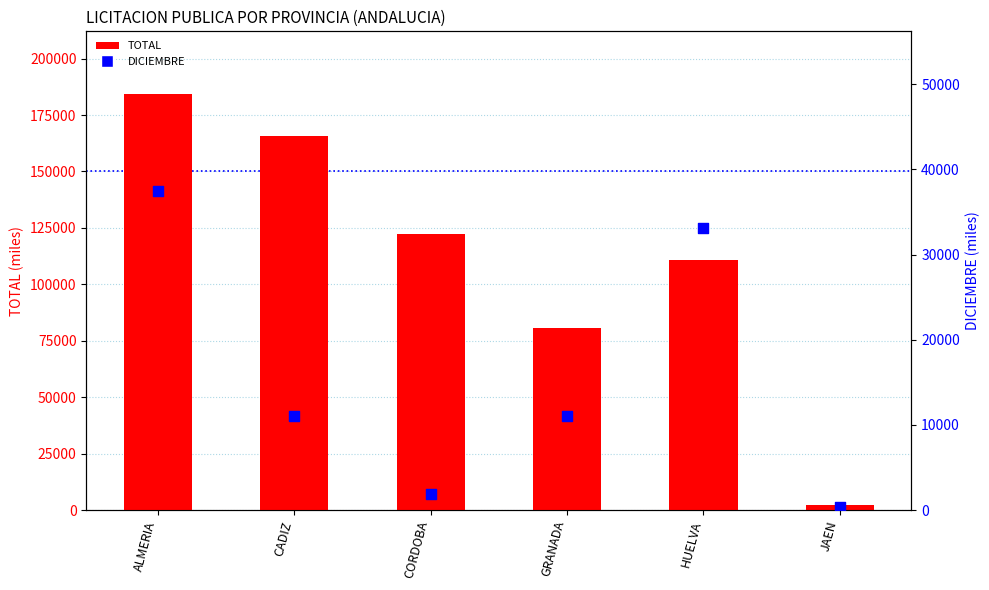

Which series has the largest total across all categories?

TOTAL